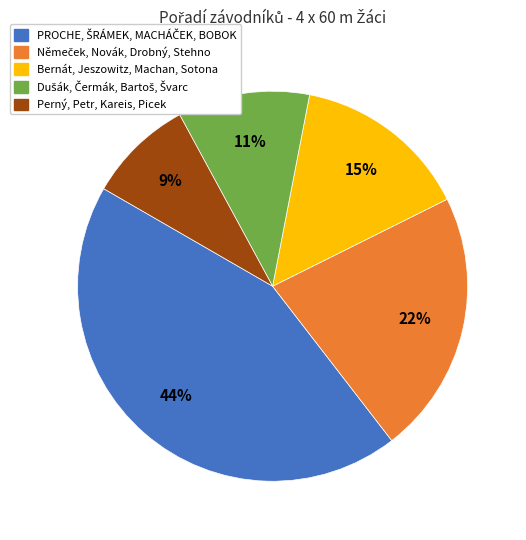

Is there a majority slice in this chart?

No